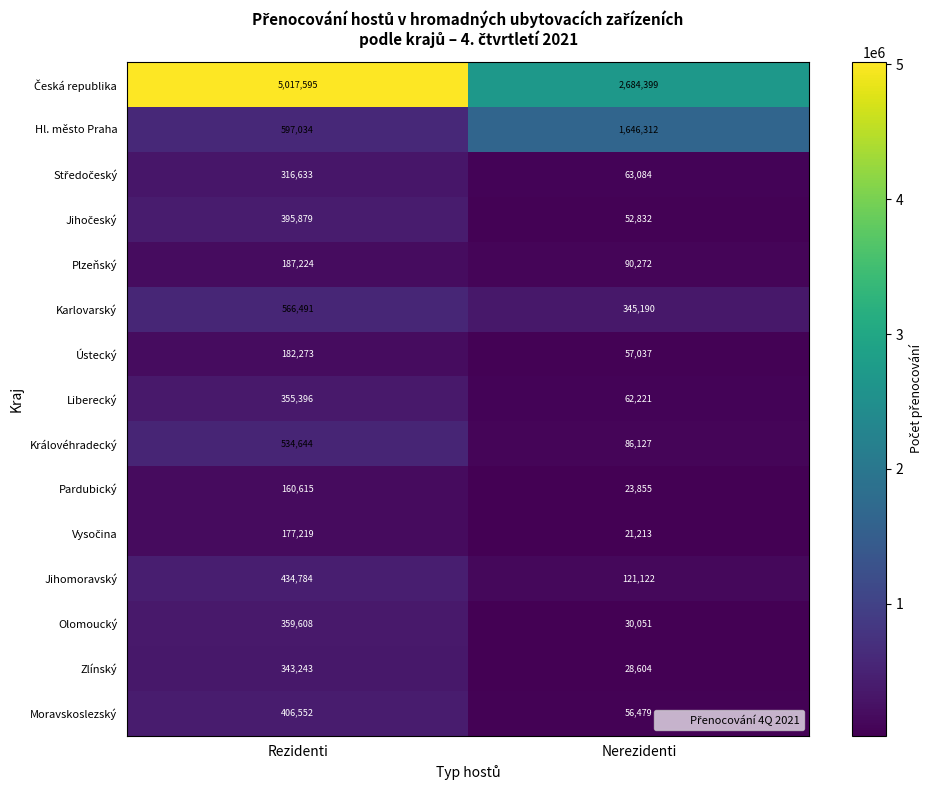

What is the total value across all series at Nerezidenti?

5368798